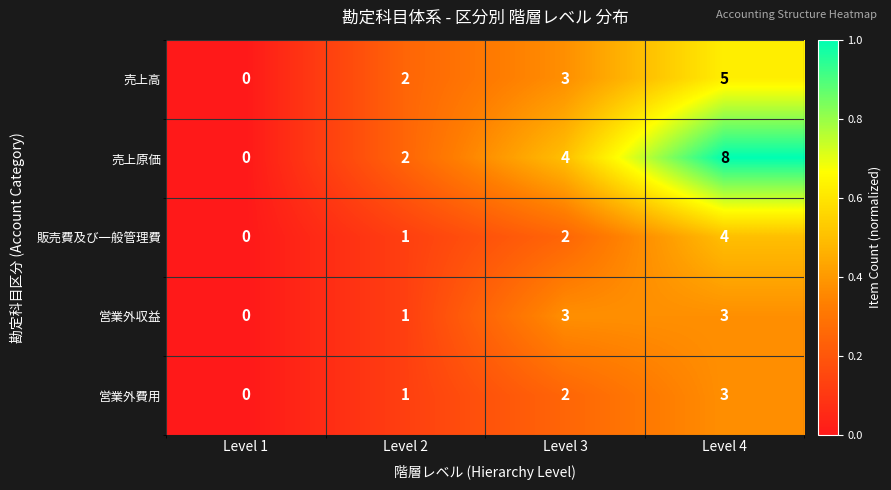

Reading left to right, extract all data points from this chart.

売上高: 0	2	3	5
売上原価: 0	2	4	8
販売費及び一般管理費: 0	1	2	4
営業外収益: 0	1	3	3
営業外費用: 0	1	2	3